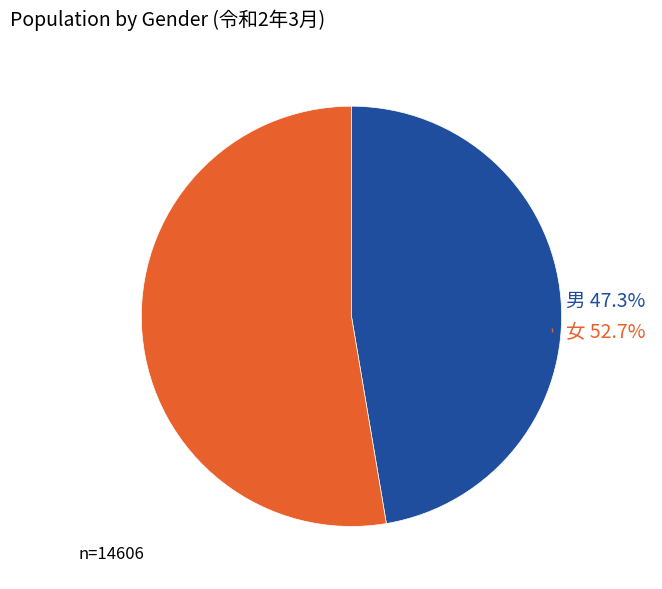

Which category has the biggest portion of the pie?

女